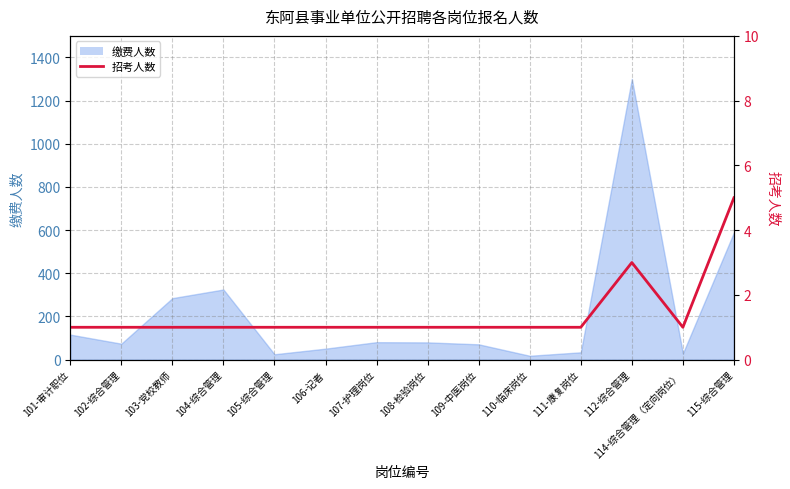

What is the minimum value shown in the chart?

1